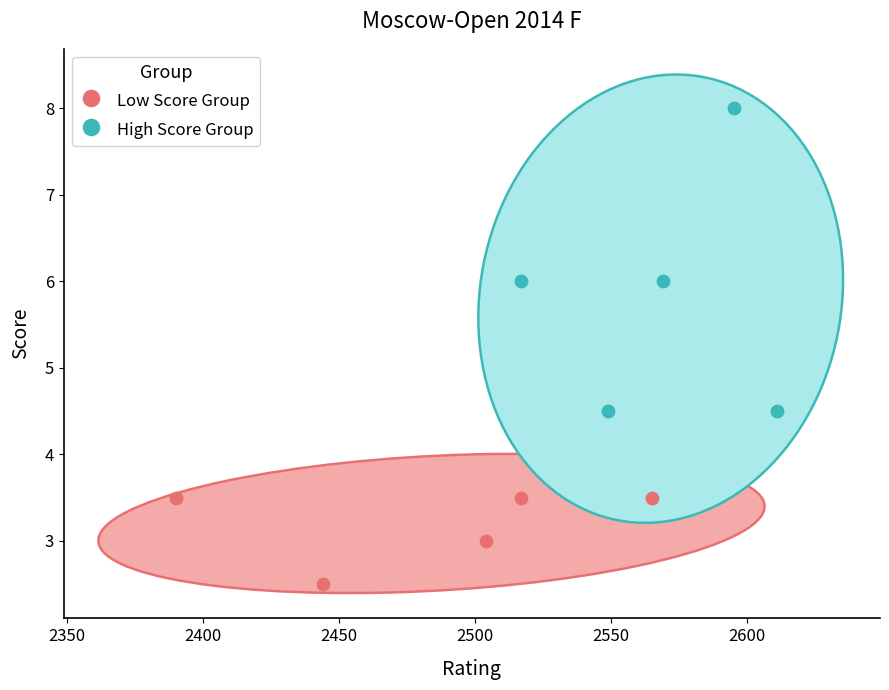

Which series has the widest spread of Y values?

High Score Group